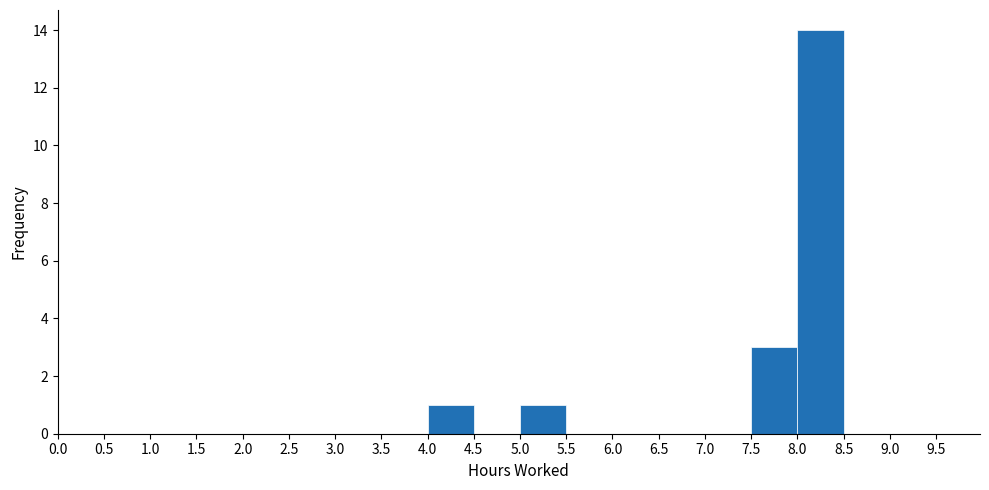

Reading left to right, list every bar in this chart as the range it spans on the x-axis followed by its height. The values are not printed on the chart, so give them approximately, as read against the axis.

0.0 to 0.5: 0
0.5 to 1.0: 0
1.0 to 1.5: 0
1.5 to 2.0: 0
2.0 to 2.5: 0
2.5 to 3.0: 0
3.0 to 3.5: 0
3.5 to 4.0: 0
4.0 to 4.5: 1
4.5 to 5.0: 0
5.0 to 5.5: 1
5.5 to 6.0: 0
6.0 to 6.5: 0
6.5 to 7.0: 0
7.0 to 7.5: 0
7.5 to 8.0: 3
8.0 to 8.5: 14
8.5 to 9.0: 0
9.0 to 9.5: 0